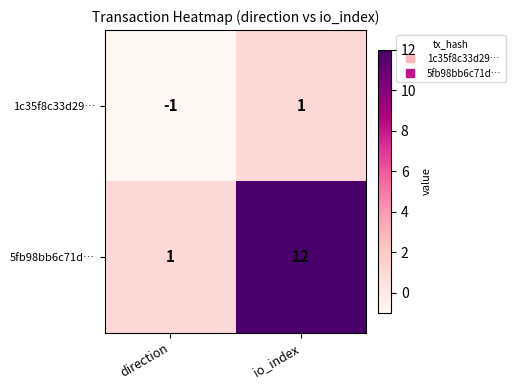

How many distinct data groups are displayed?

2